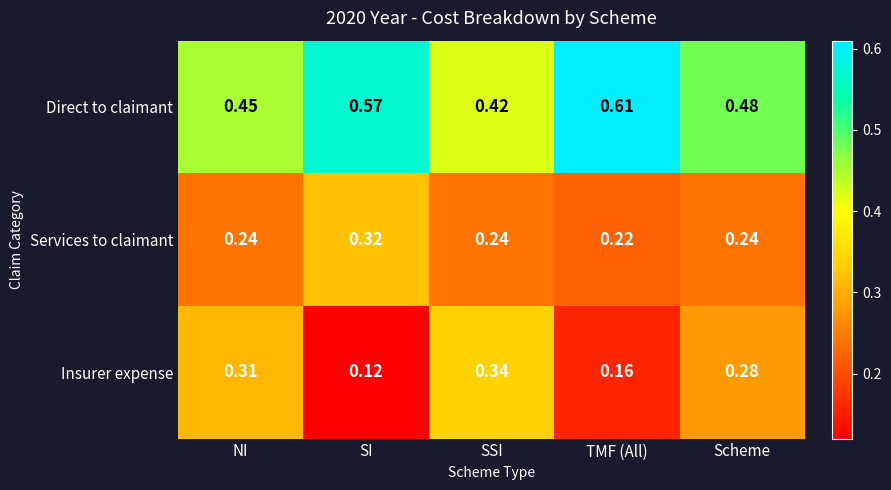

Which series changed the most between SI and SSI?

Insurer expense